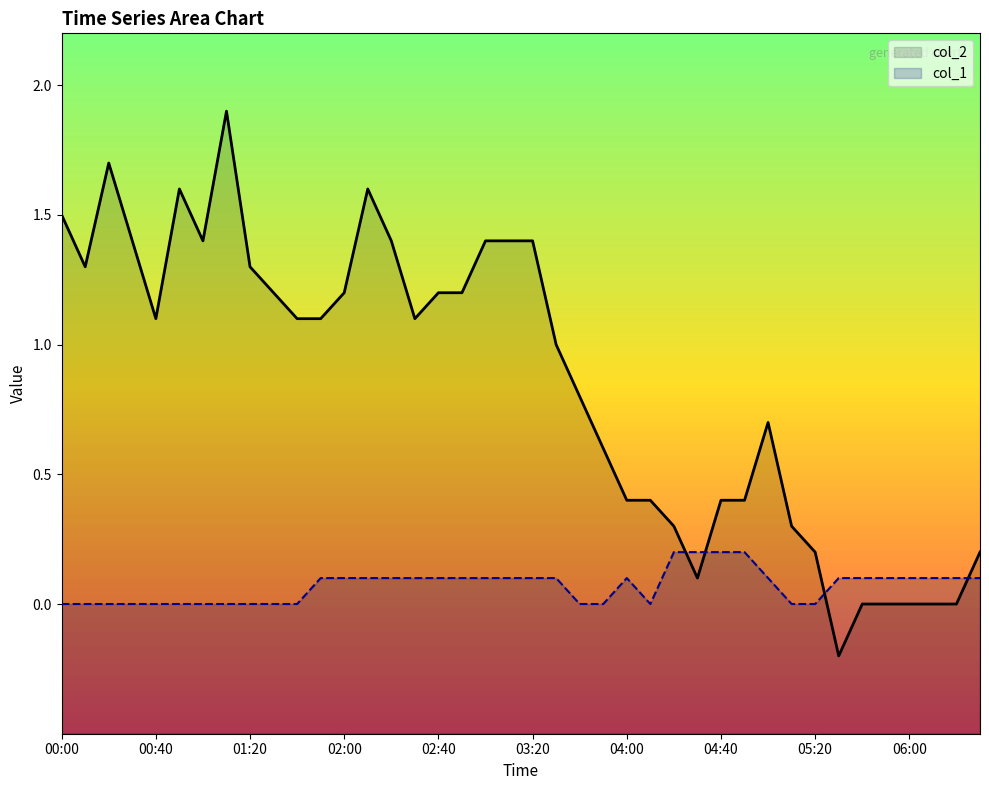

What is the sum of all col_2 values?

34.1